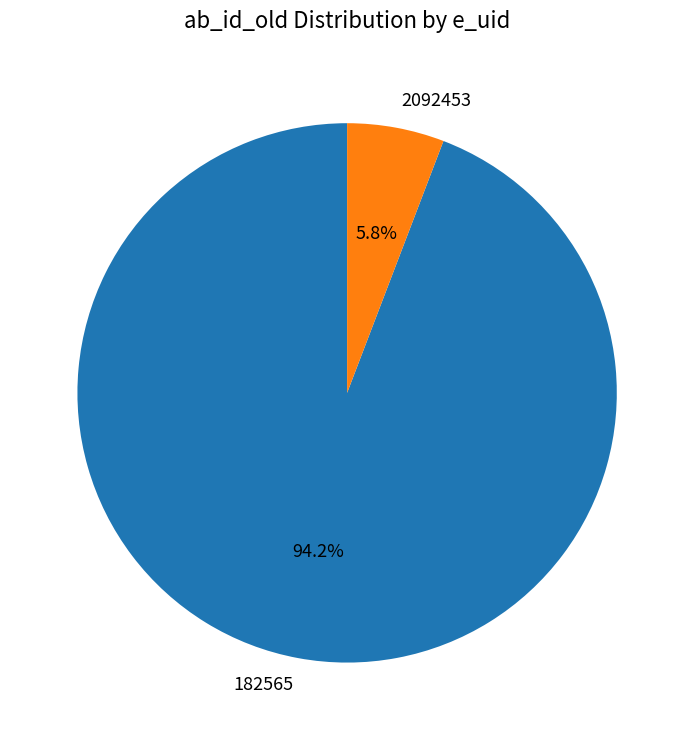

To the nearest percent, what is the combined percentage of 182565 and 2092453?

100%